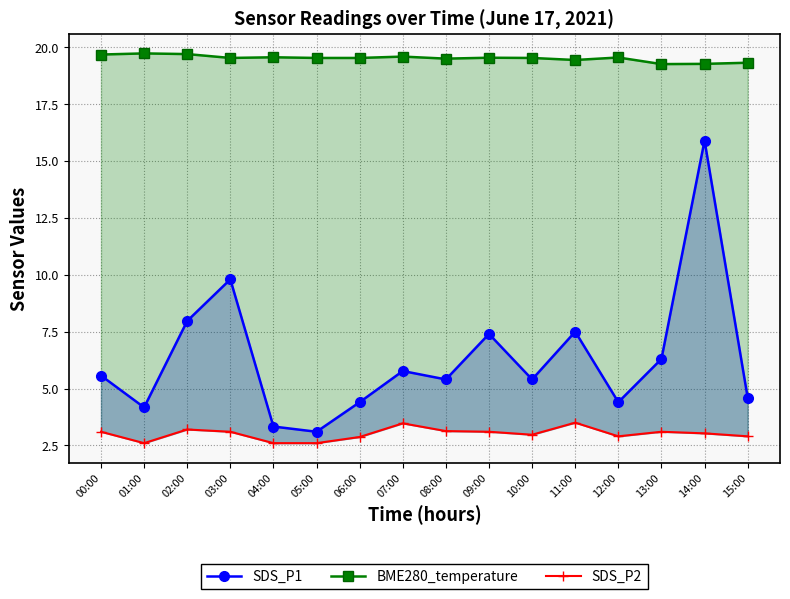

True or false: SDS_P1 and BME280_temperature cross at least once.

False